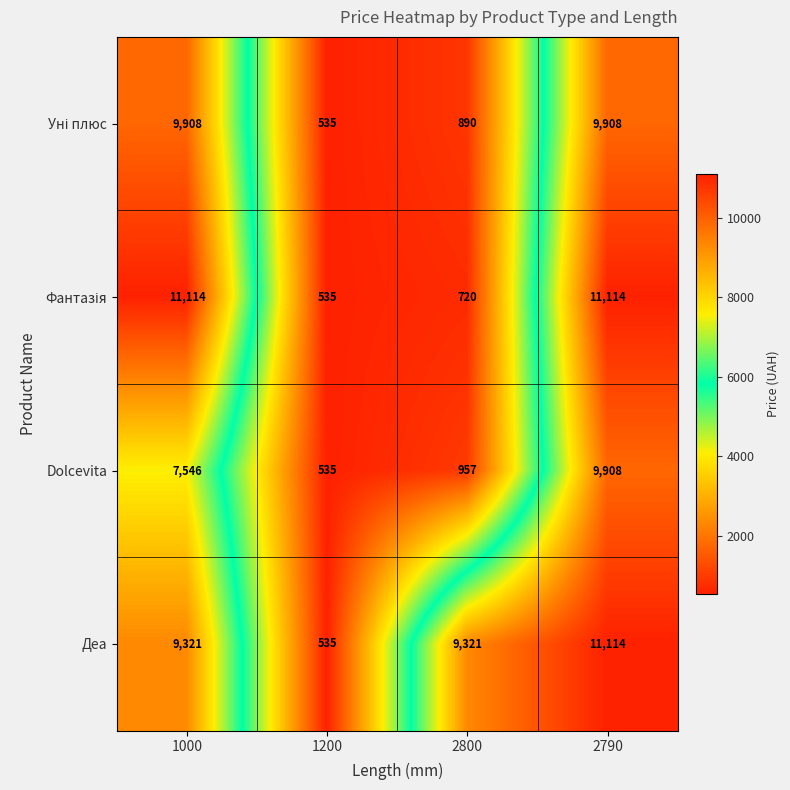

What is the sum of all Деа values?

30291